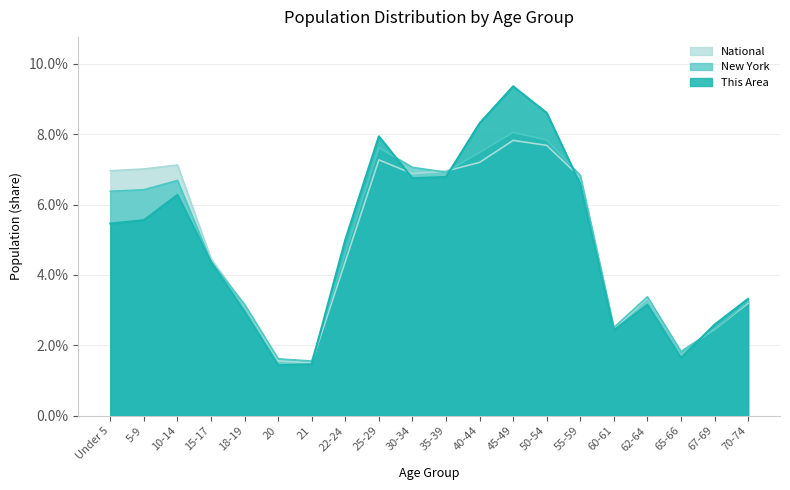

Where is the first local minimum for New York?

21